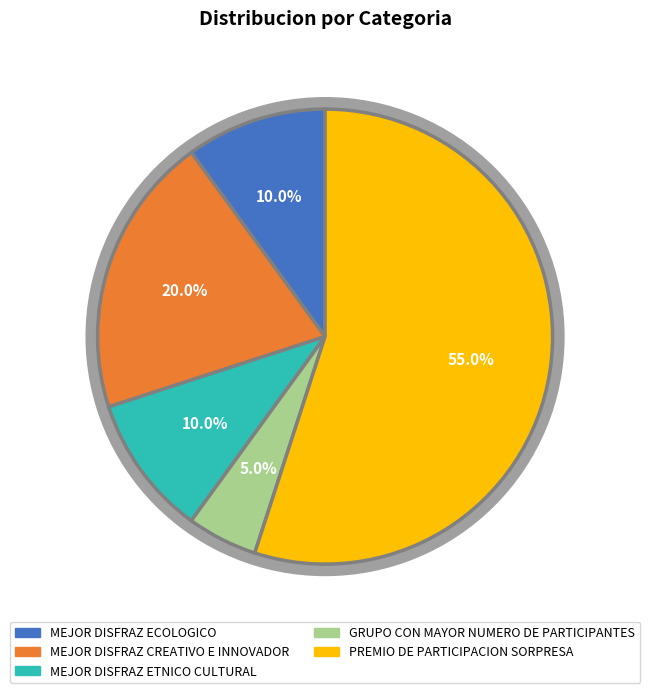

Is it true that MEJOR DISFRAZ ETNICO CULTURAL is 10% of the pie?

True